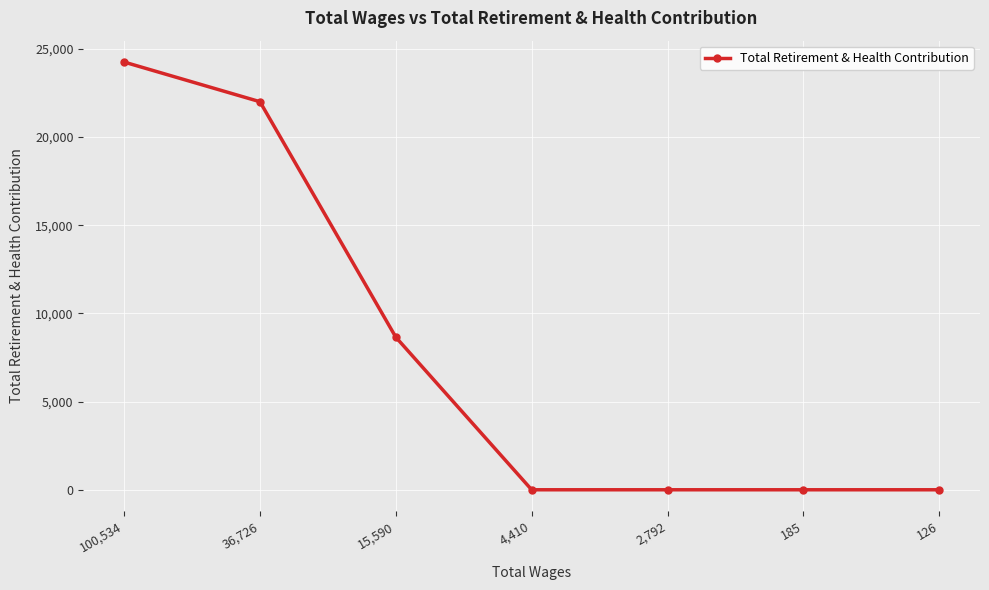

How many lines are shown in the chart?

1